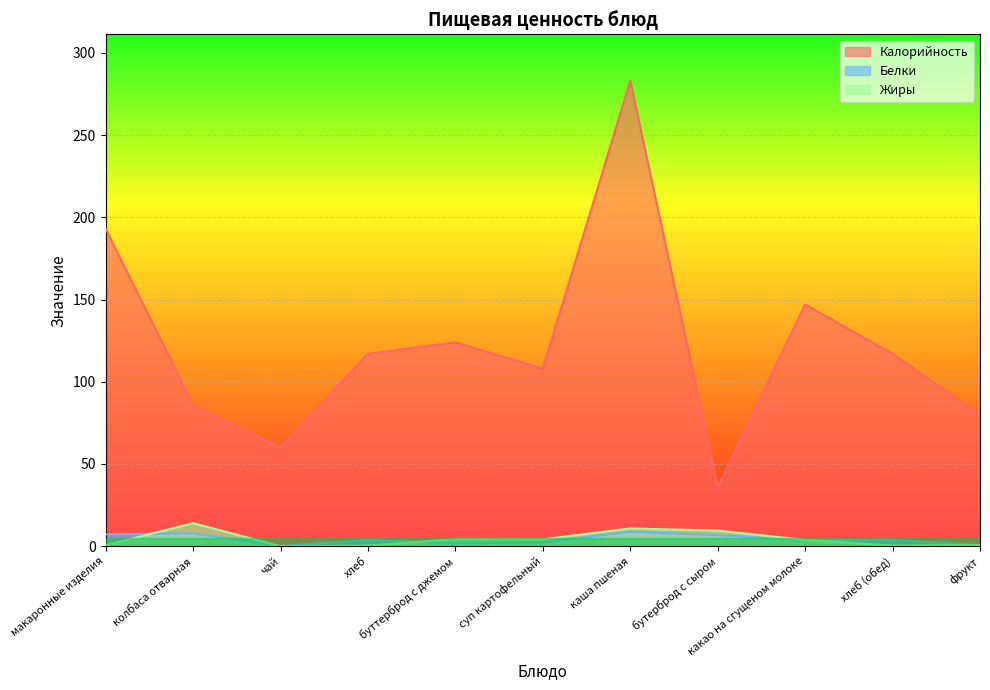

What is the value of the Калорийность point at the 7th from the left?

283.0